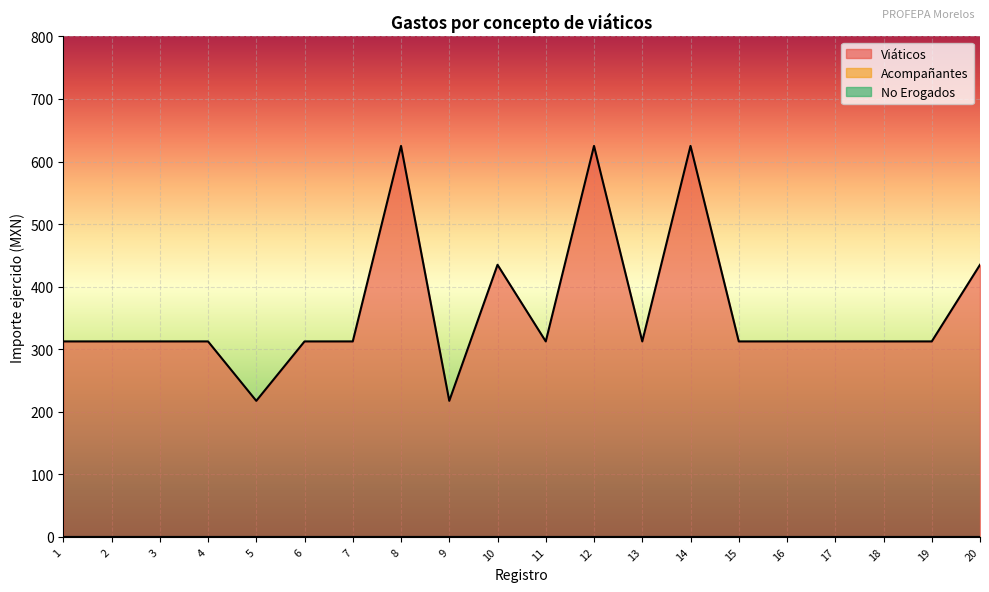

At which label is Acompañantes closest to 0?

1